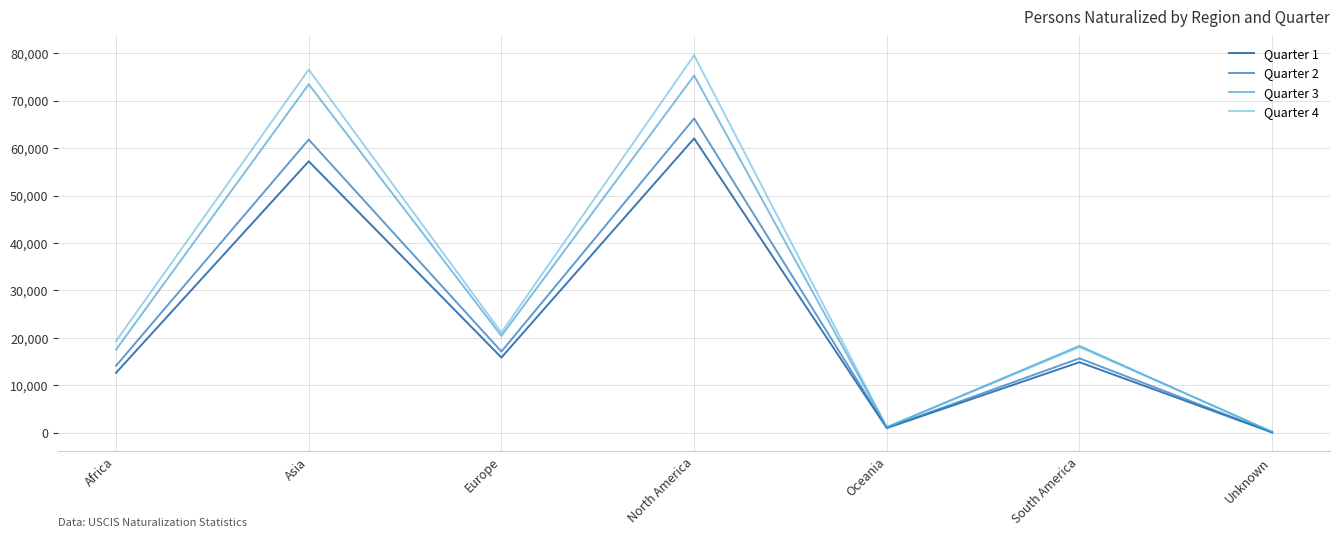

Rank the series at South America from highest to lowest value.

Quarter 3, Quarter 4, Quarter 2, Quarter 1